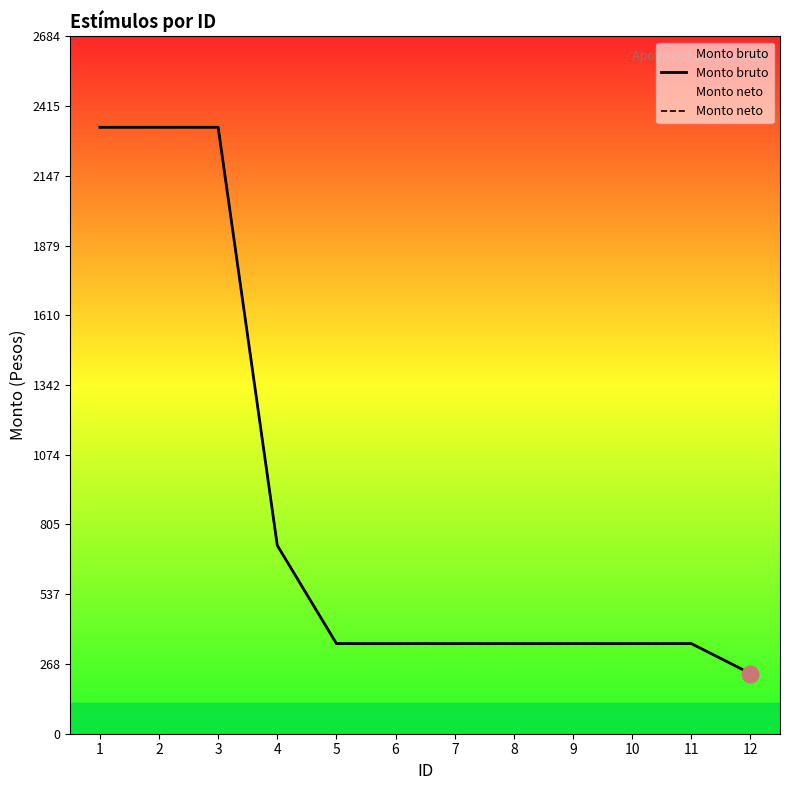

What is the difference between the Monto bruto values at 7 and 2?

1986.9